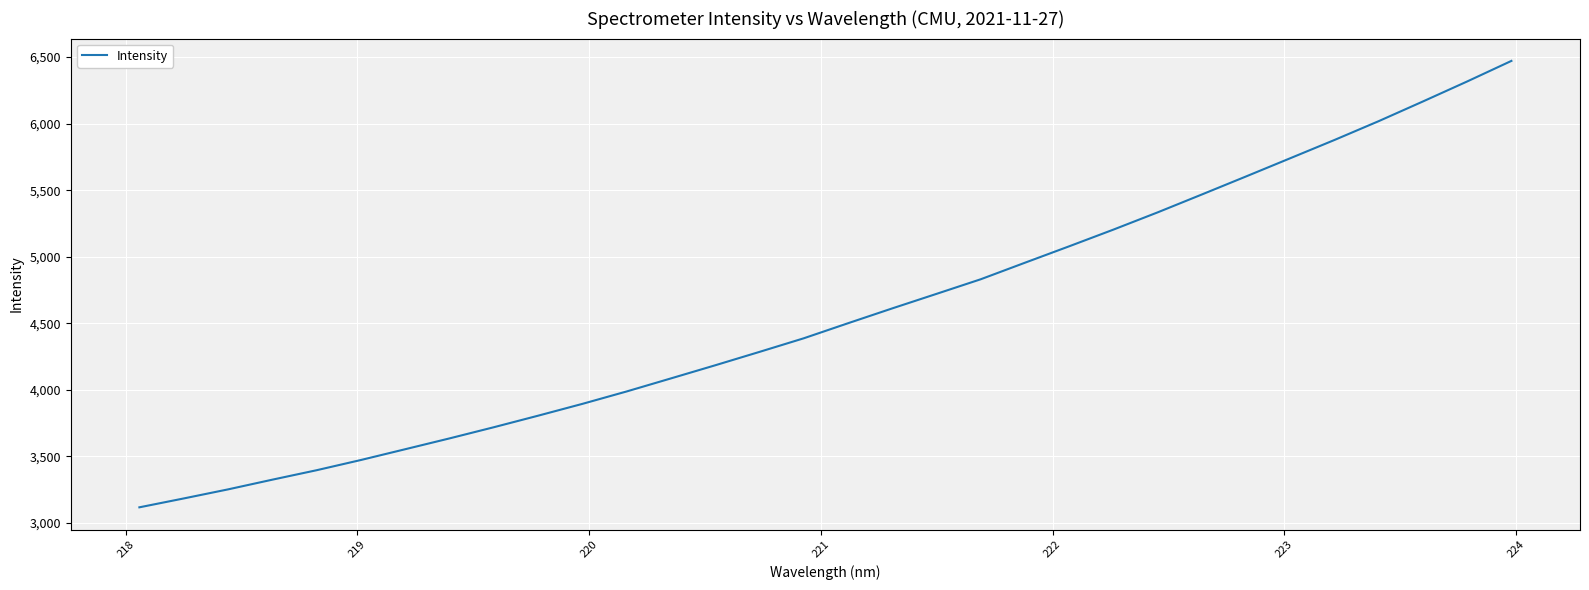

What is the minimum value shown in the chart?

3117.3